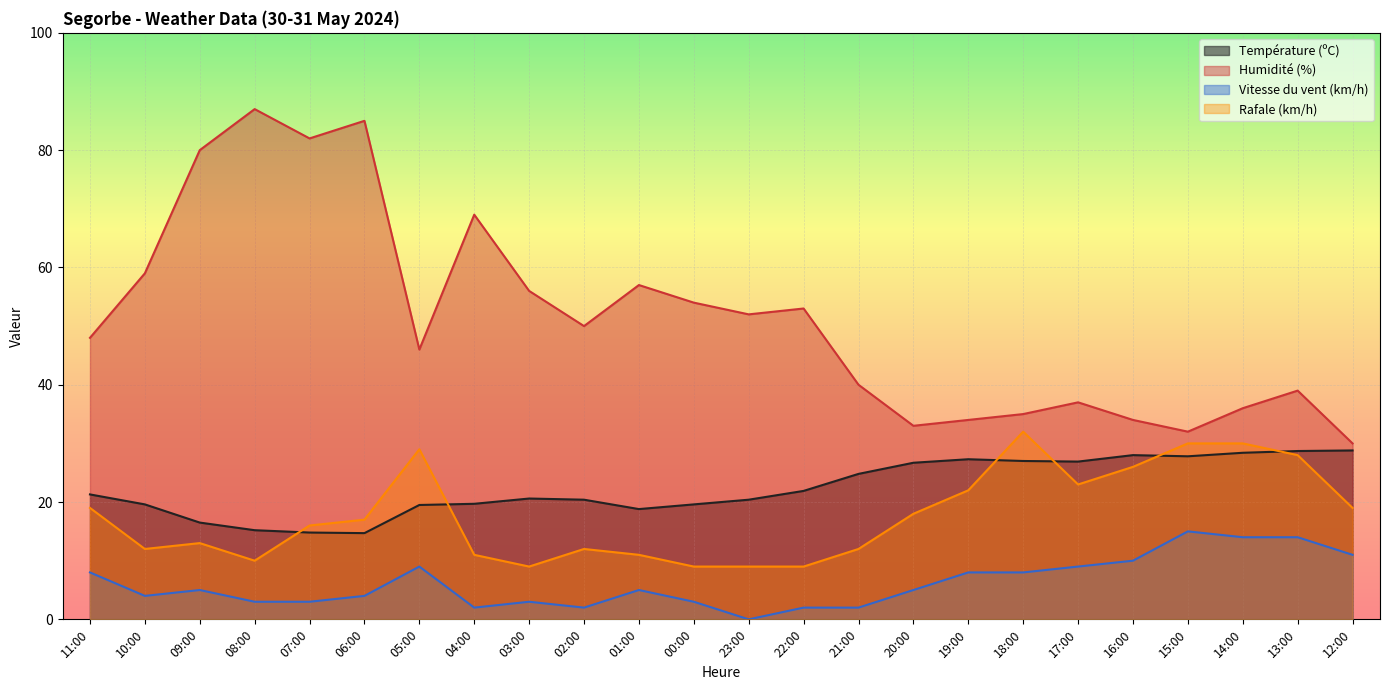

Where is the first local maximum for Vitesse du vent (km/h)?

09:00